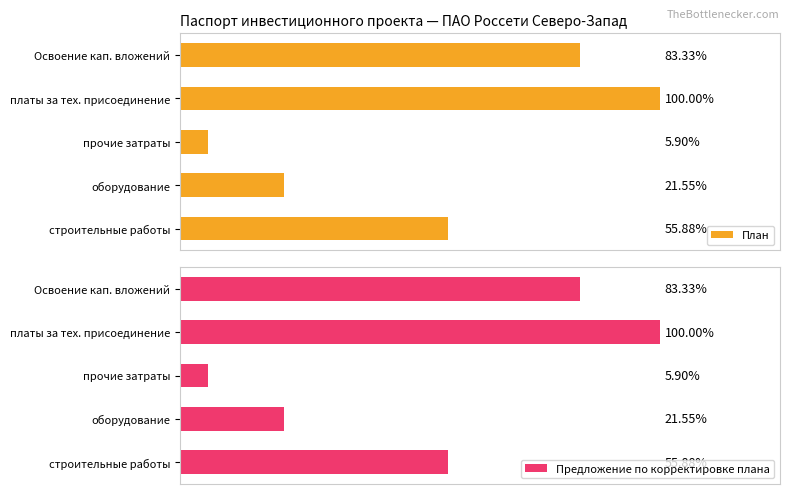

The value of План at Освоение кап. вложений is 0.0. True or false?

False